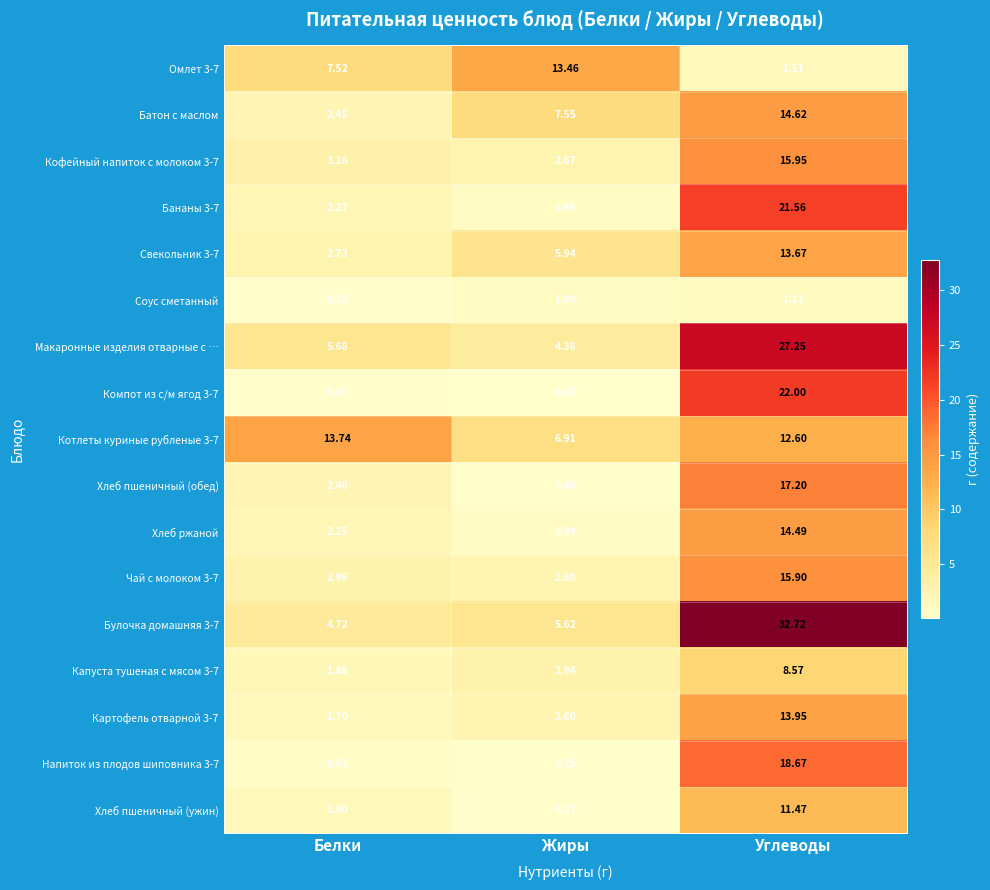

How many distinct data groups are displayed?

17